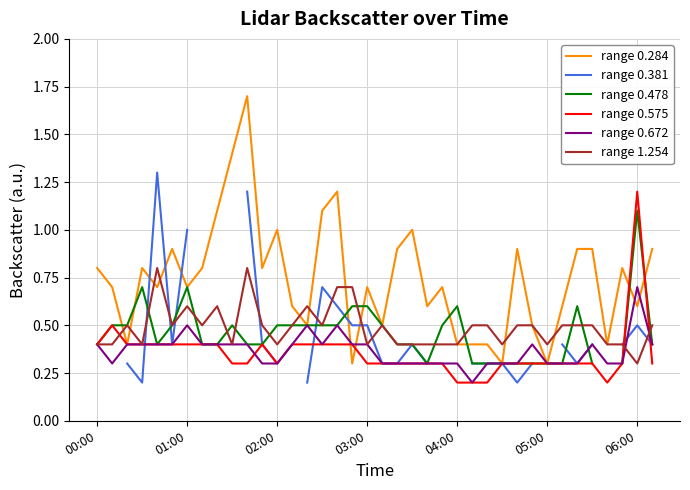

What is the difference between the second highest and second lowest values in the range 0.575 series?

0.3